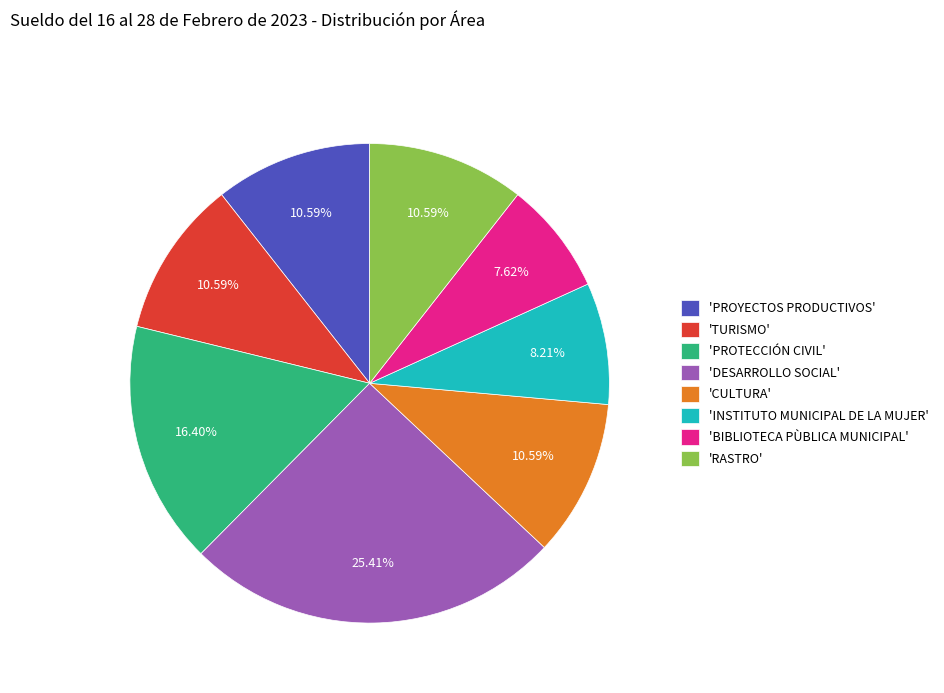

Which category has the smallest portion of the pie?

'BIBLIOTECA PÙBLICA MUNICIPAL'